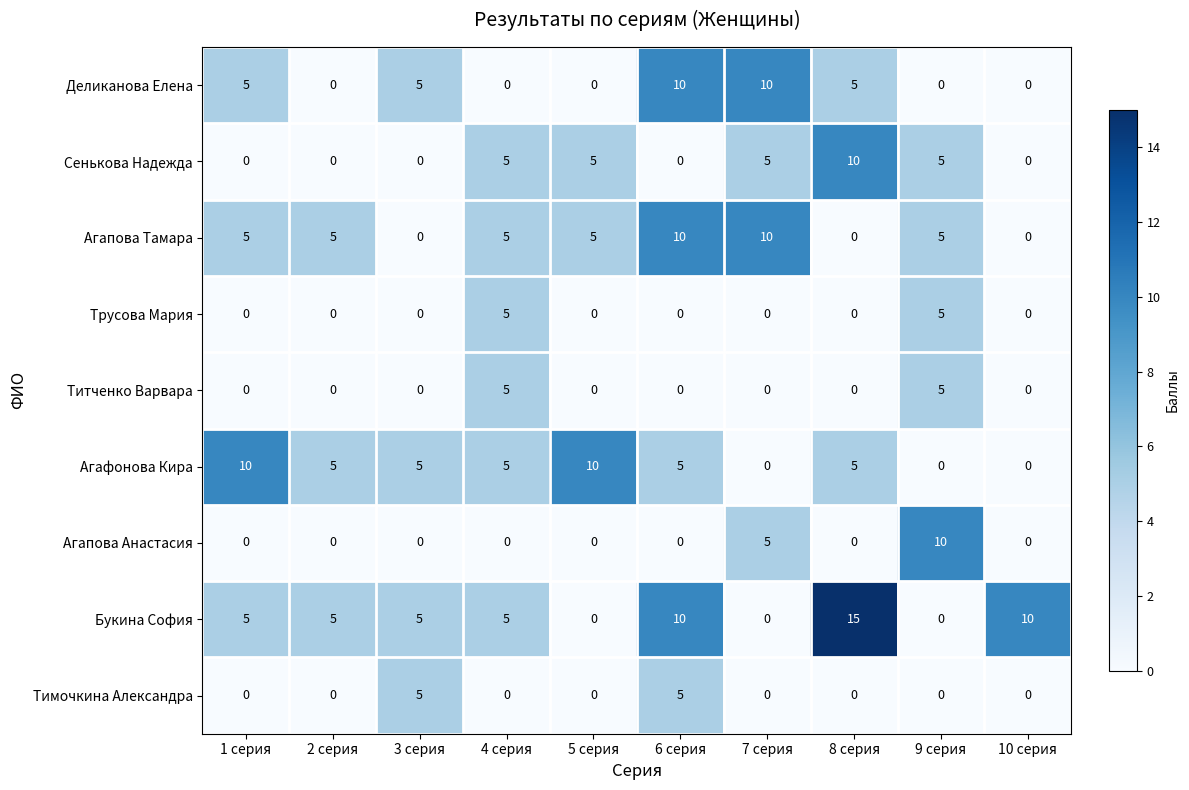

Which series has the largest total across all categories?

Букина София